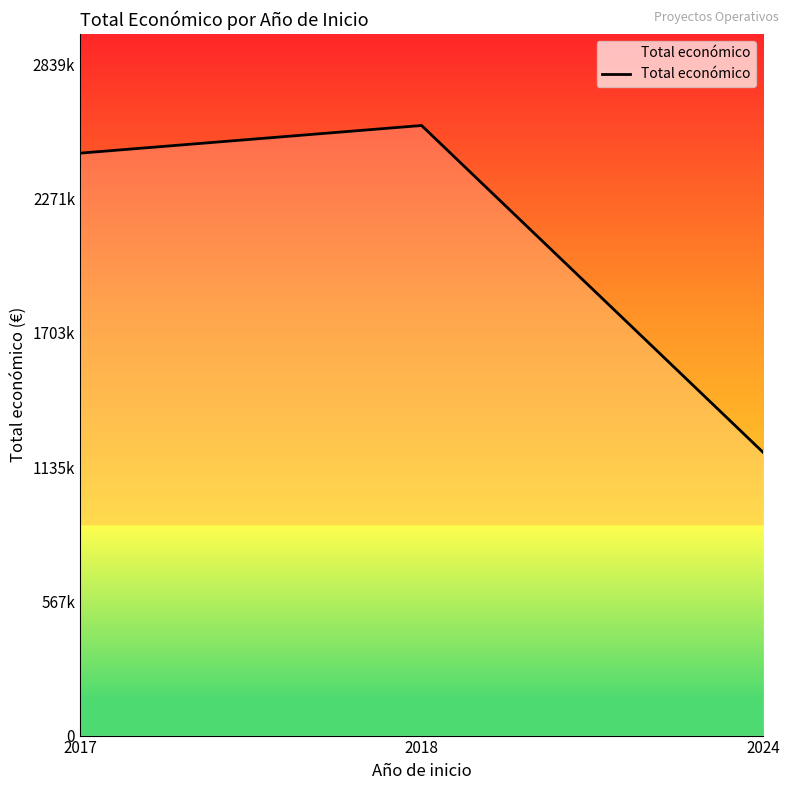

Is it true that the value at 2018 is 1047231?

False